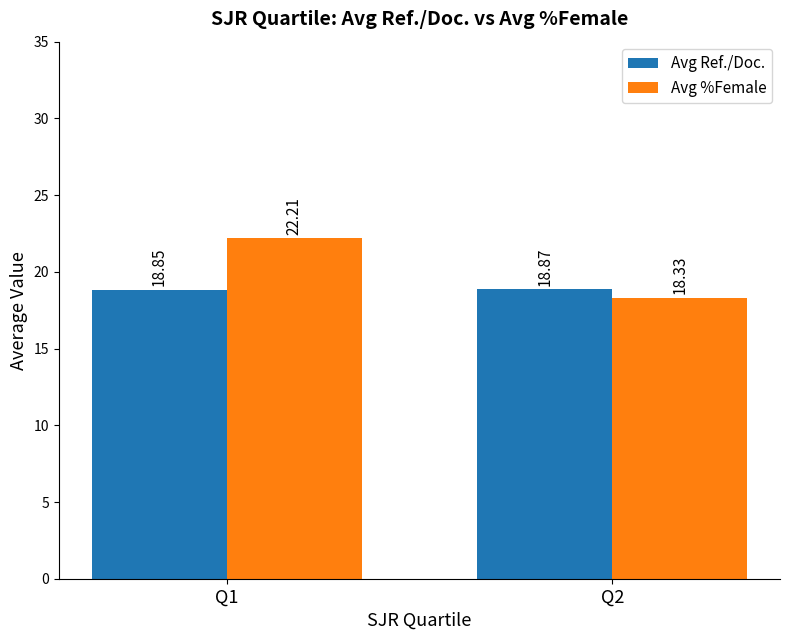

How many bars are there in total?

4